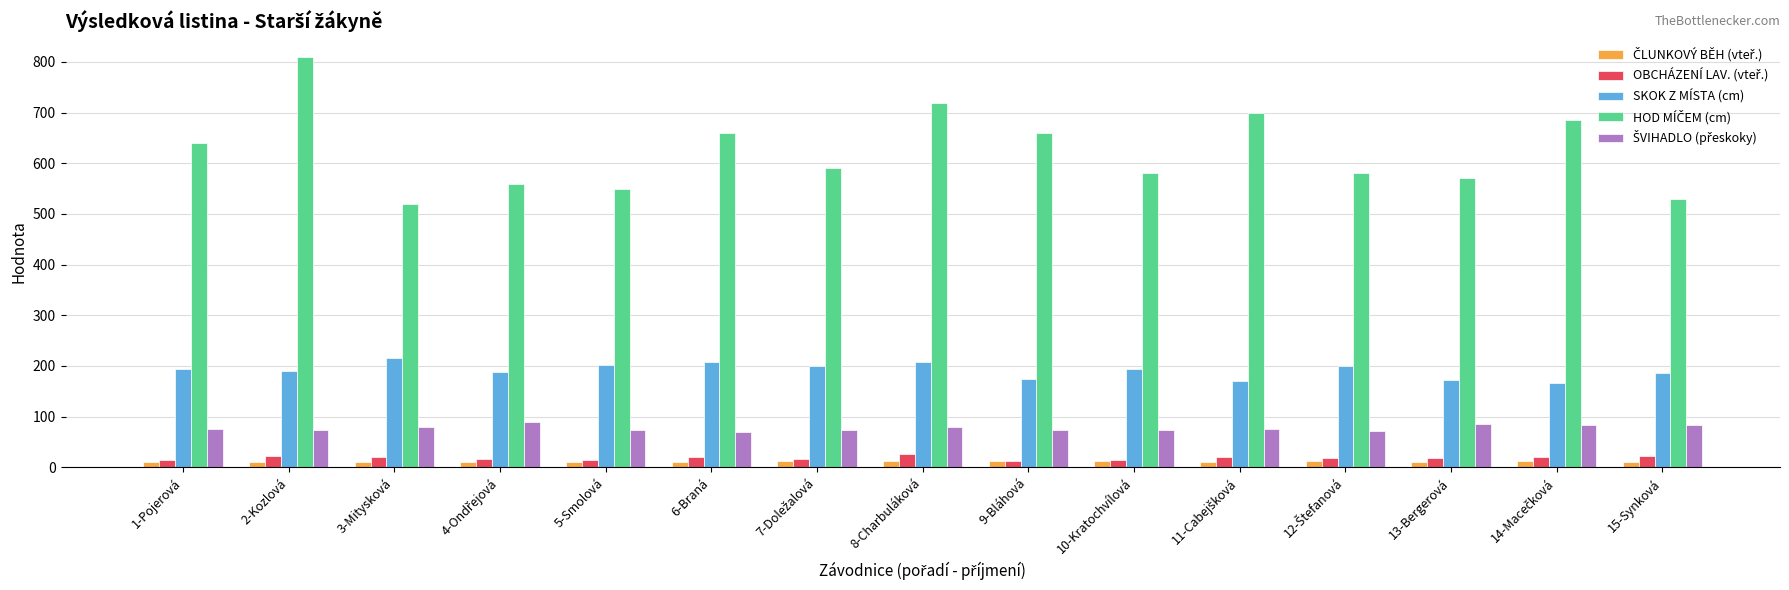

At how many categories does at least one series exceed 251?

15